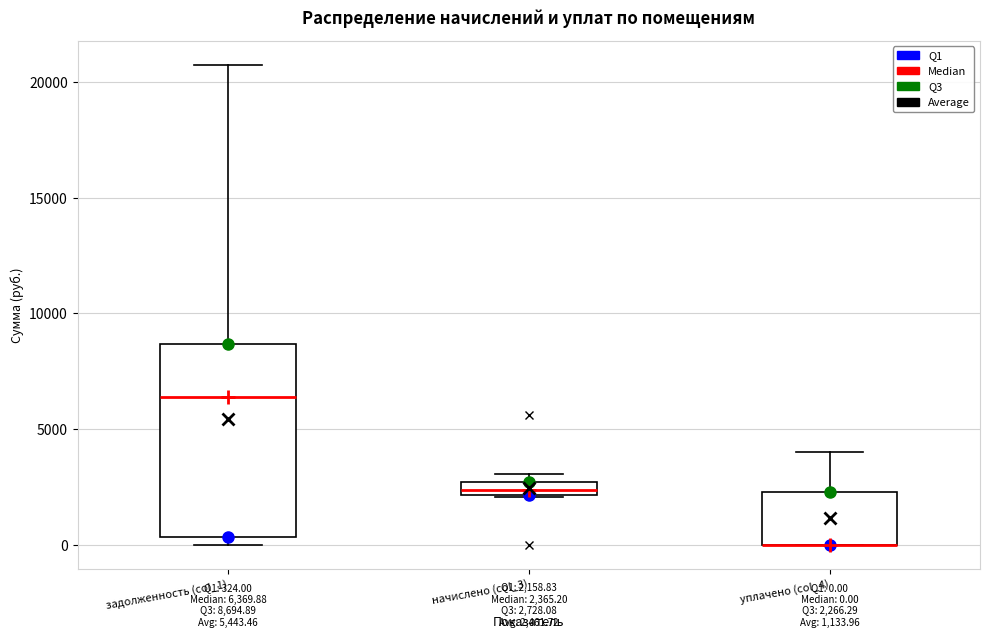

Comparing the boxes themselves (not the whiskers), which one is the tallest?

задолженность (col_1)